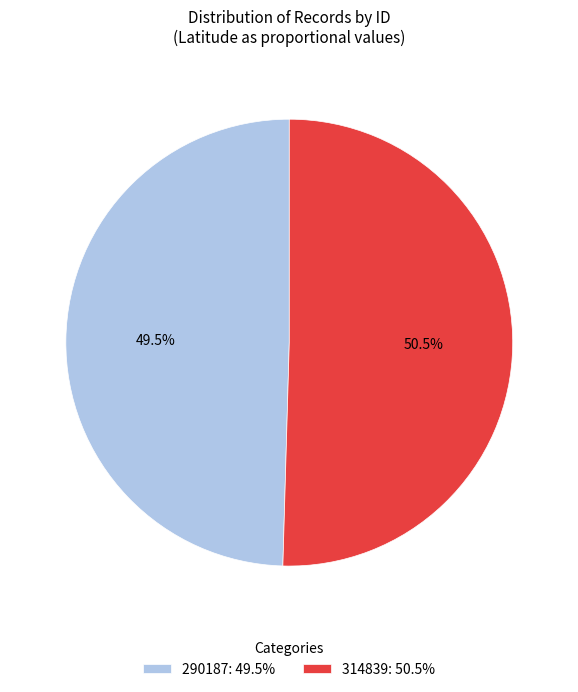

Between 314839: 50.5% and 290187: 49.5%, which is larger?

314839: 50.5%